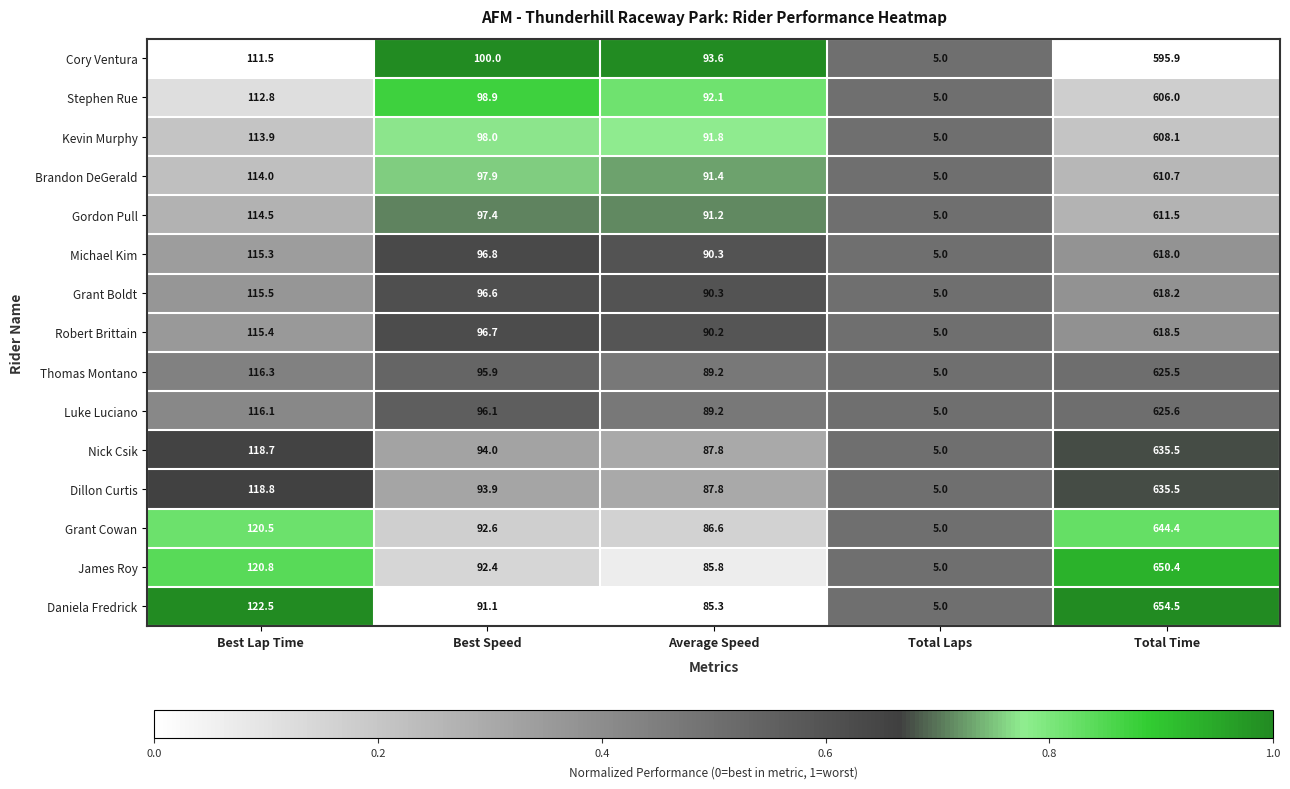

Count the number of categories in the chart.

5